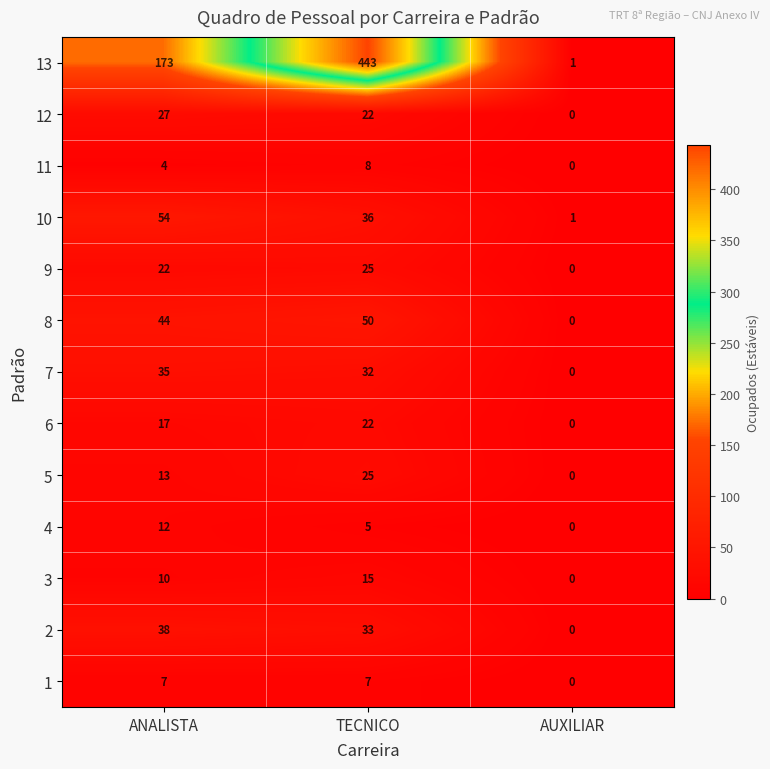

Which series has the largest total across all categories?

13